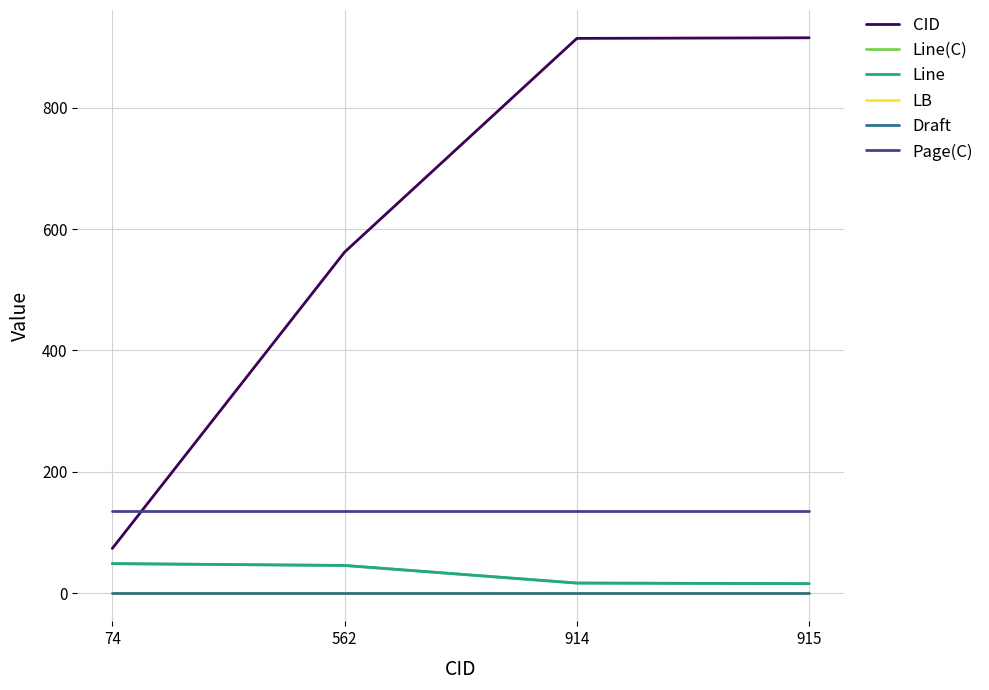

Where is Line nearest to the value 32?

562